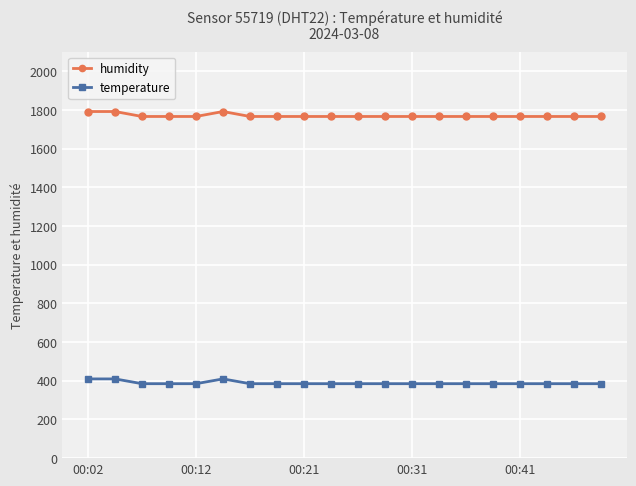

Which series has the largest total across all categories?

humidity